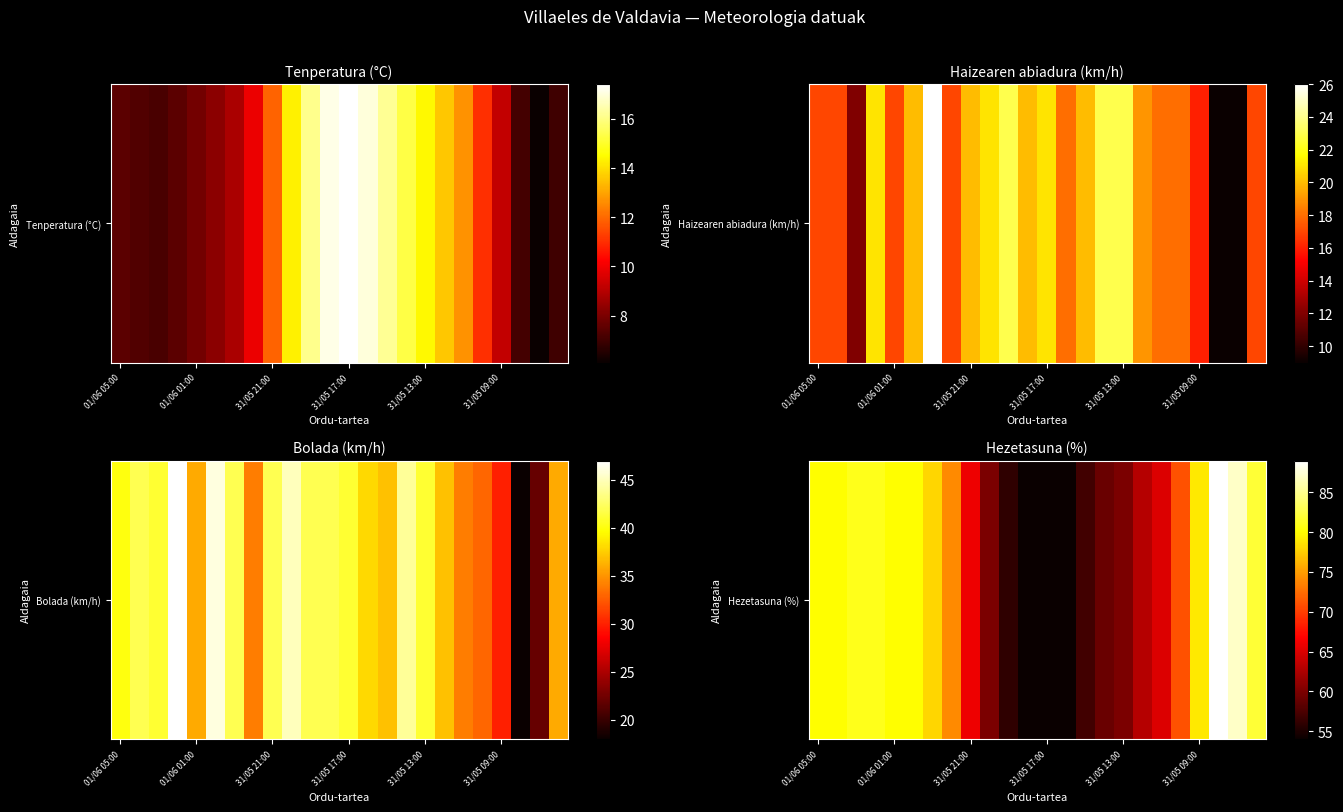

What is the sum of all values?

1690